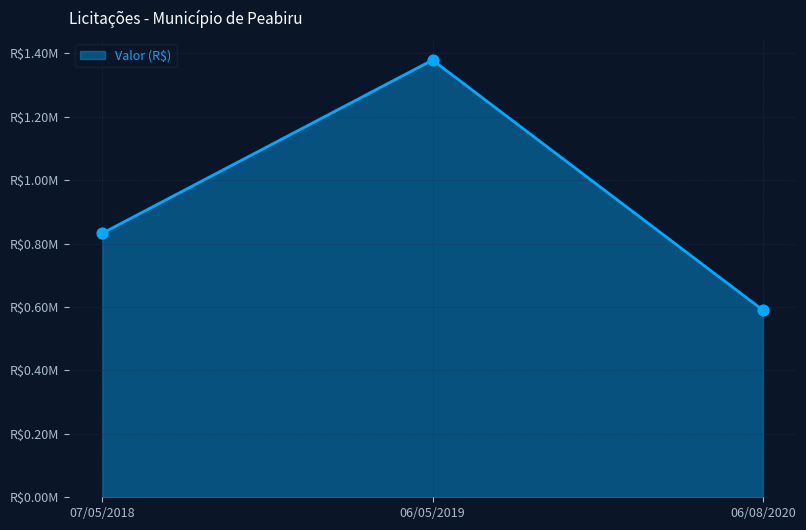

Which has a higher value, 06/08/2020 or 06/05/2019?

06/05/2019